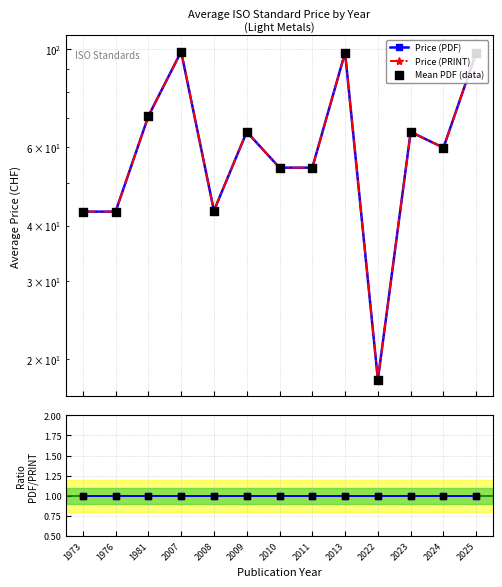

At how many categories does at least one series exceed 28?

12